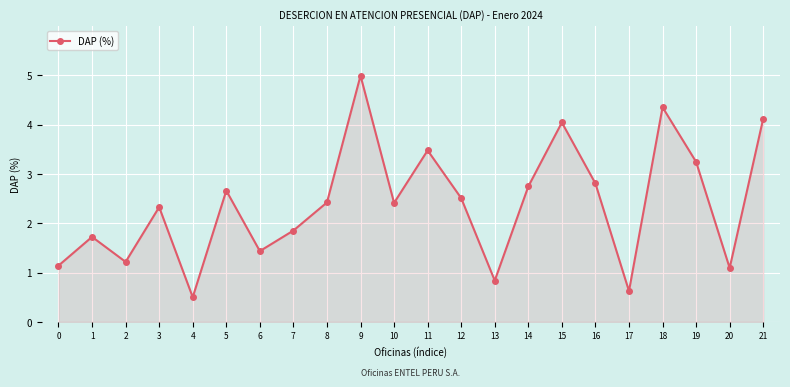

What is the smallest value displayed?

0.5